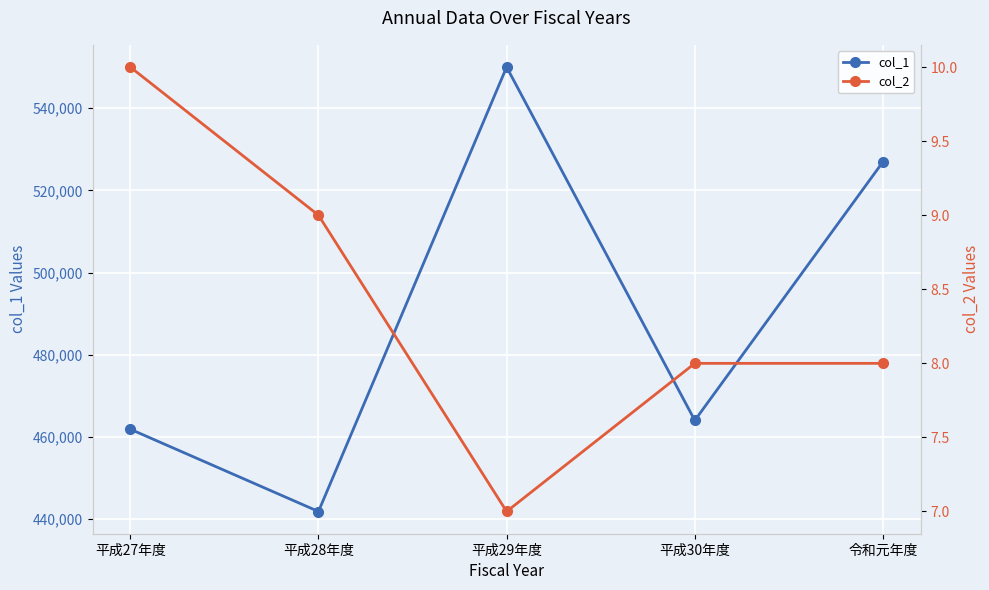

How many lines are shown in the chart?

2